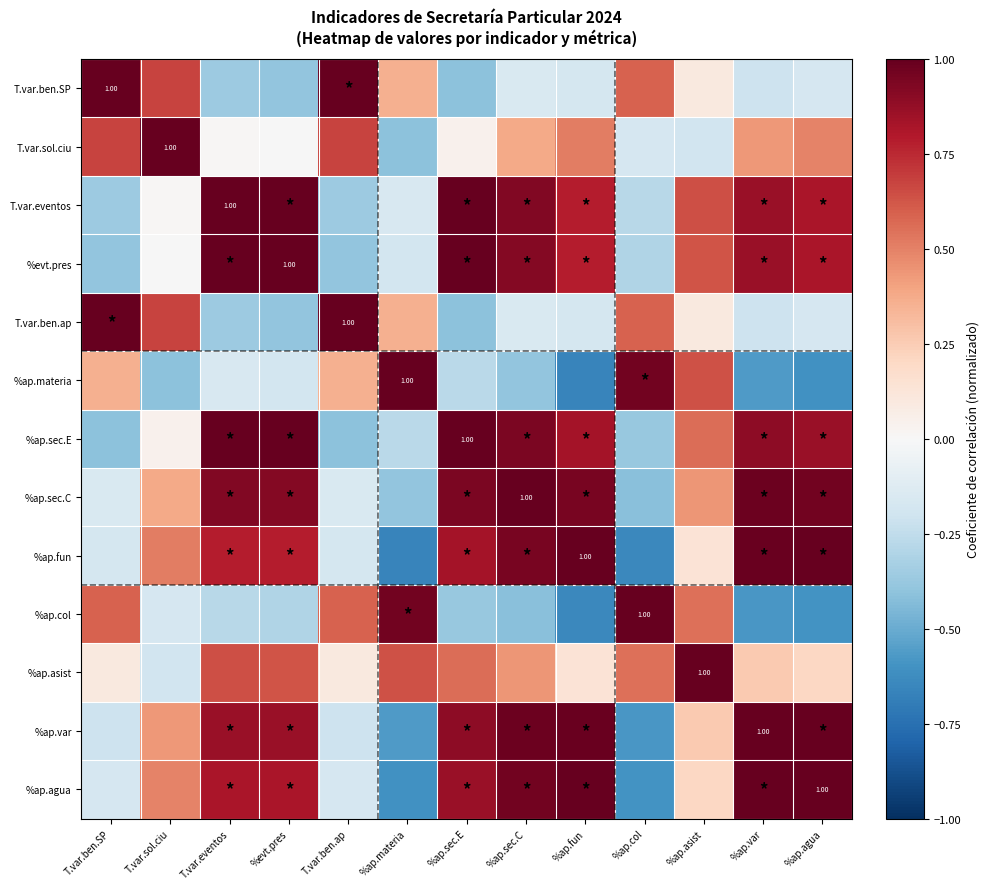

Which series has the largest range (max minus min)?

%ap.fun